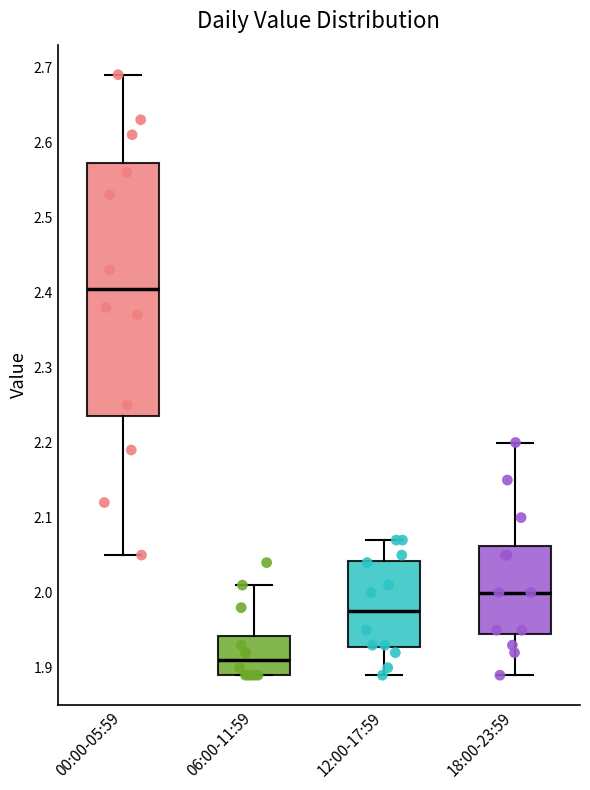

Which box's median line is the highest?

00:00-05:59